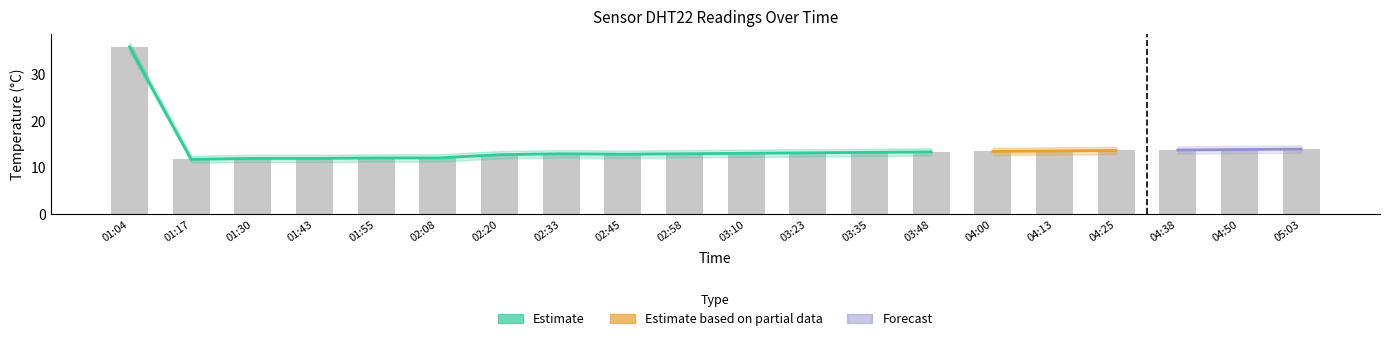

What is the label of the 12th bar from the left?

03:23